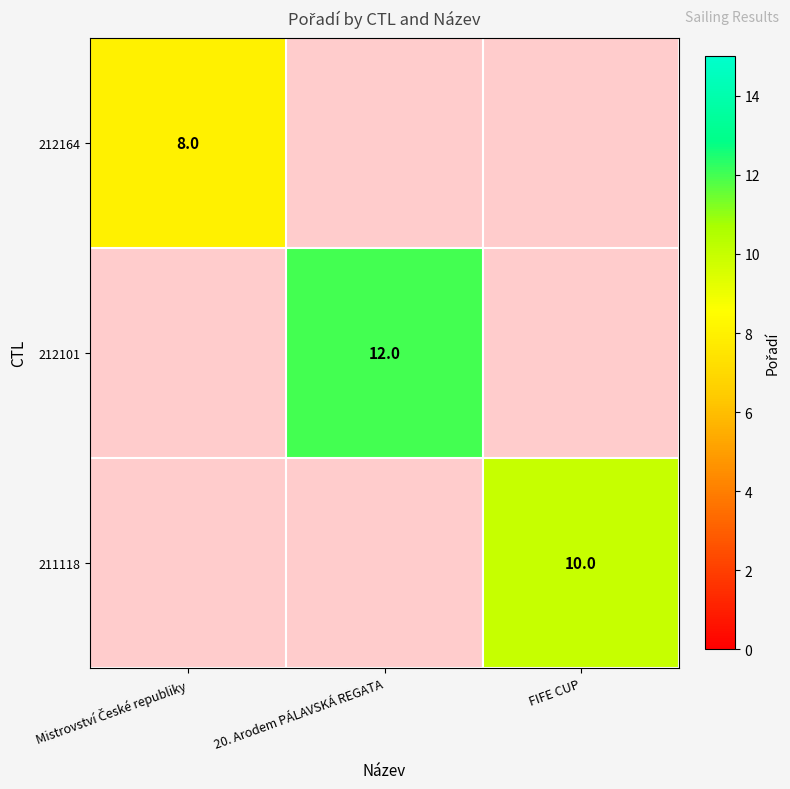

Is it true that 212101 equals 21 at 20. Arodem PÁLAVSKÁ REGATA?

False